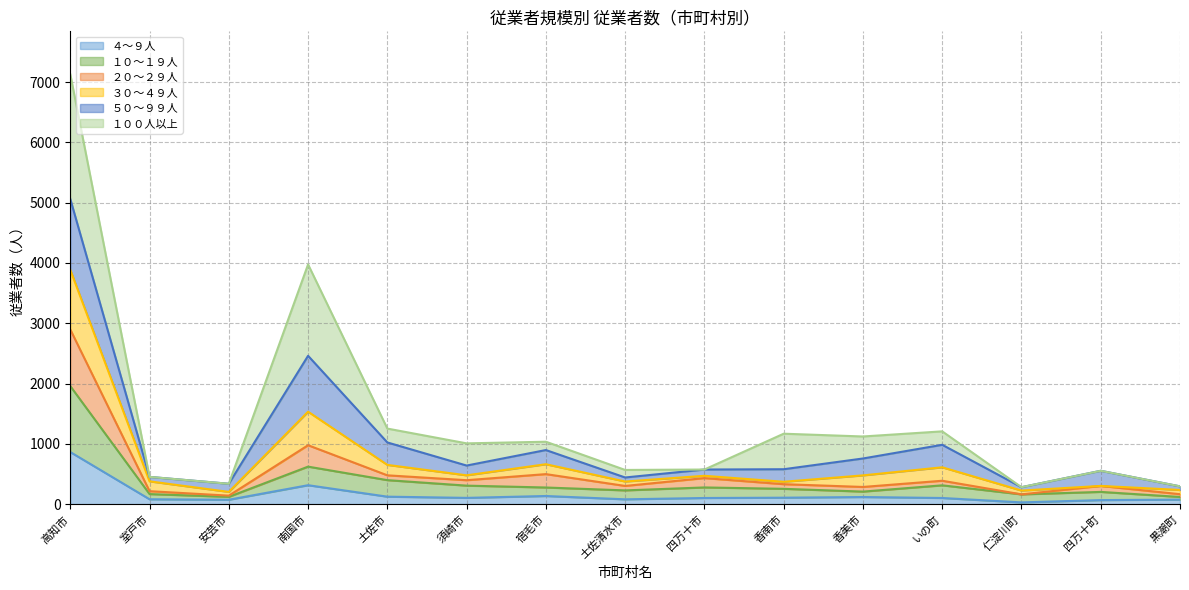

At which category is the sum across all series the highest?

高知市